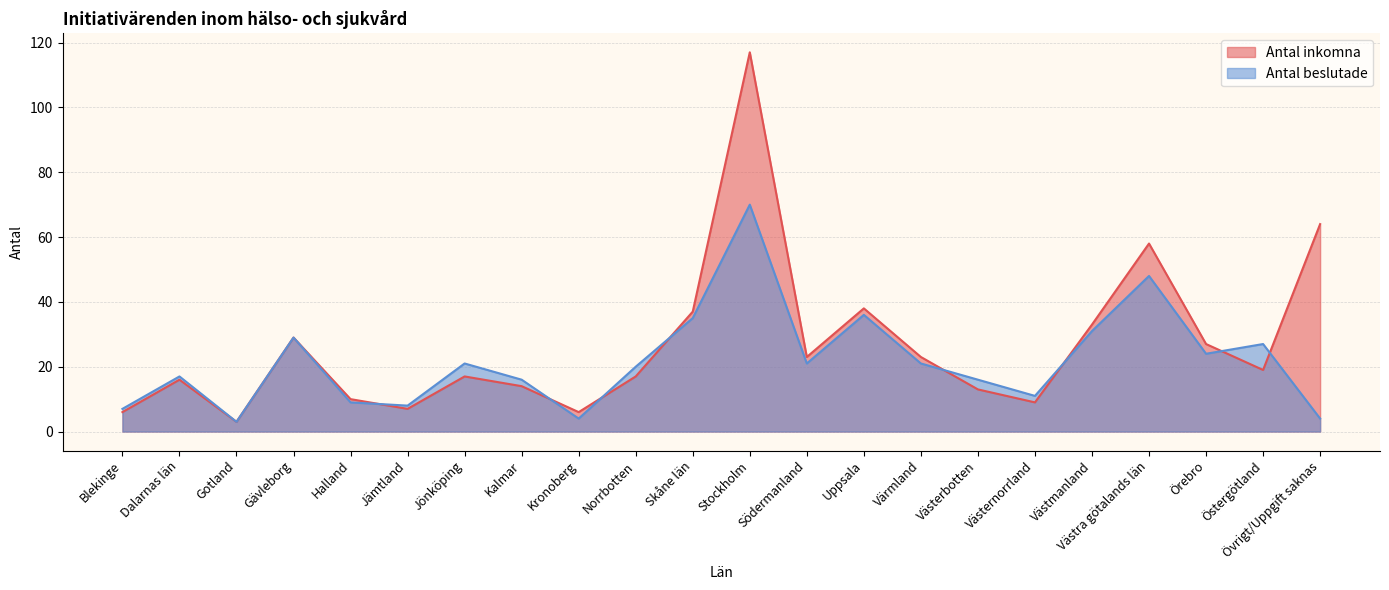

How many data points in Antal inkomna are above 19?

10